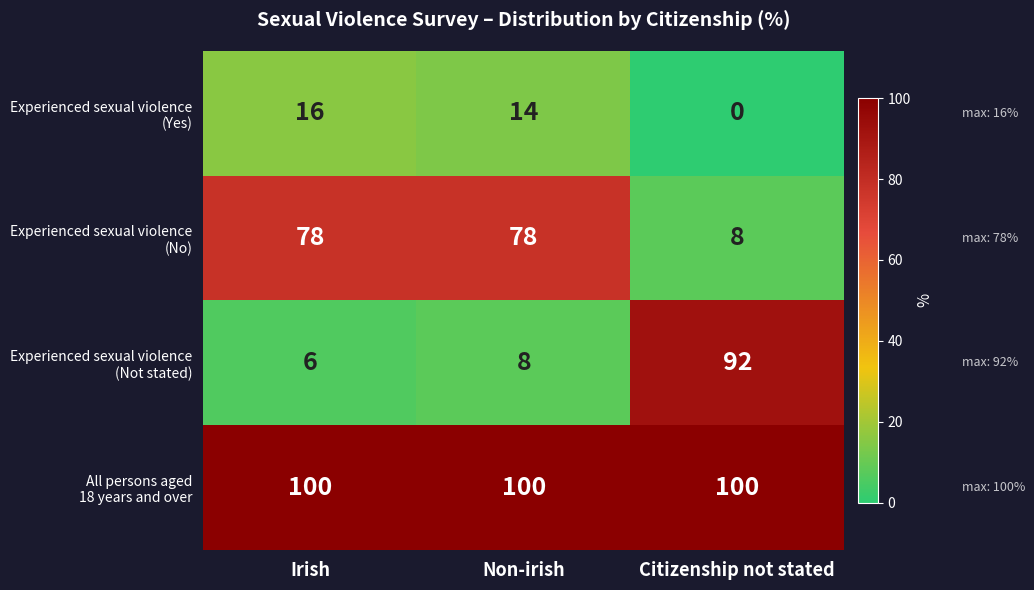

At how many categories does at least one series exceed 55?

3